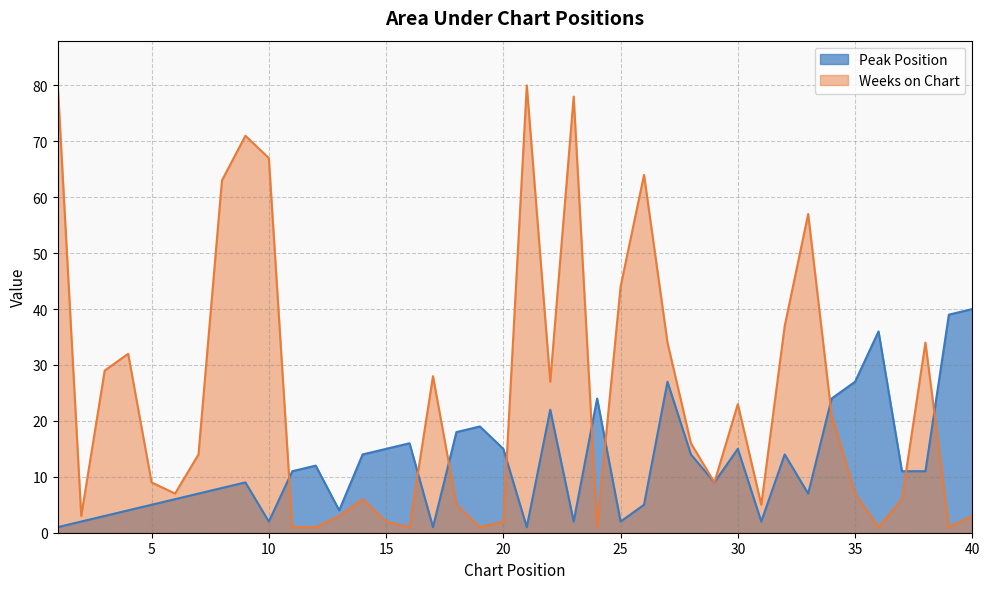

How many times do Weeks on Chart and Peak Position cross each other?

9